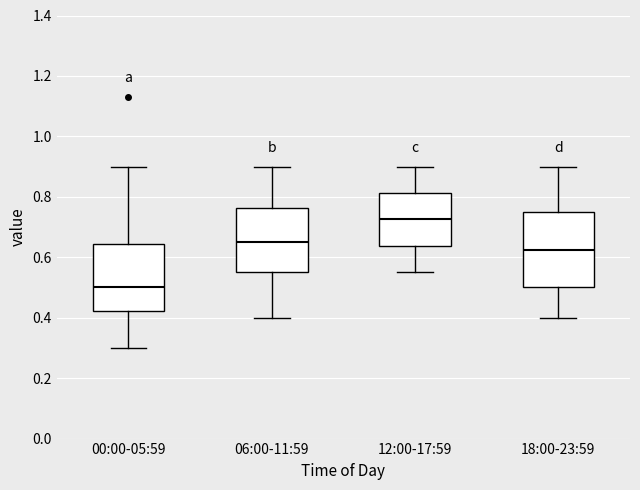

Which box's median line is the highest?

12:00-17:59